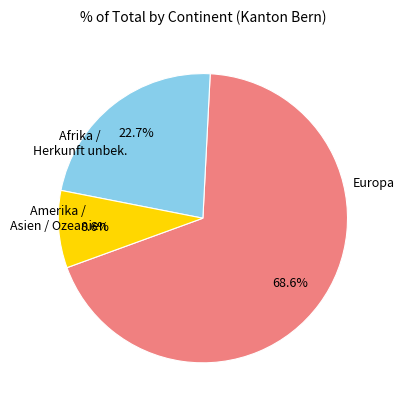

Is there any slice that represents more than half of the pie?

Yes